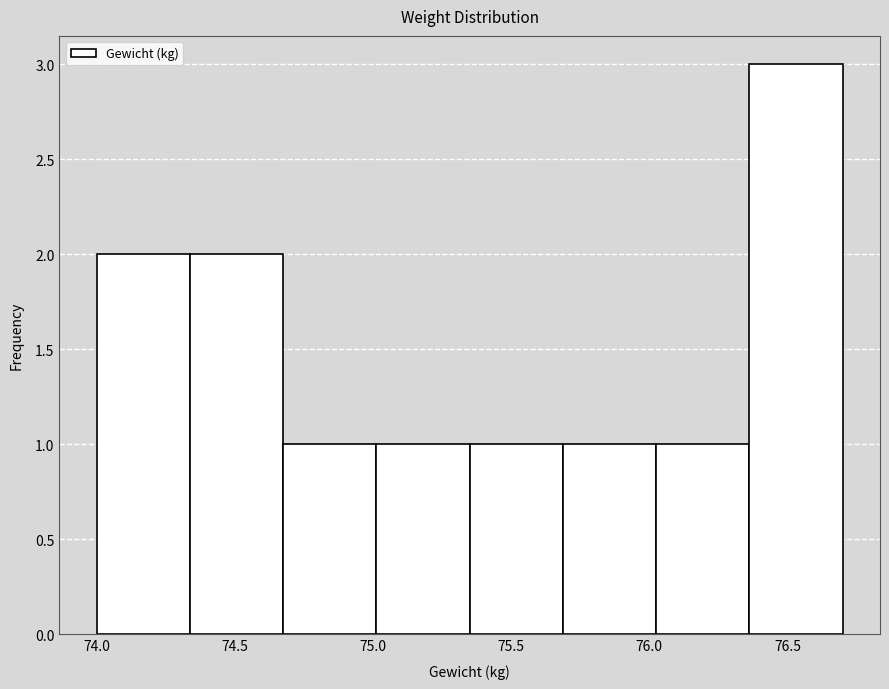

How tall is the bar that spans 74.00 to 74.35 on the x-axis? Neither the bar edges nor the heights are printed on the chart, so give them approximately, as read against the axes.

2